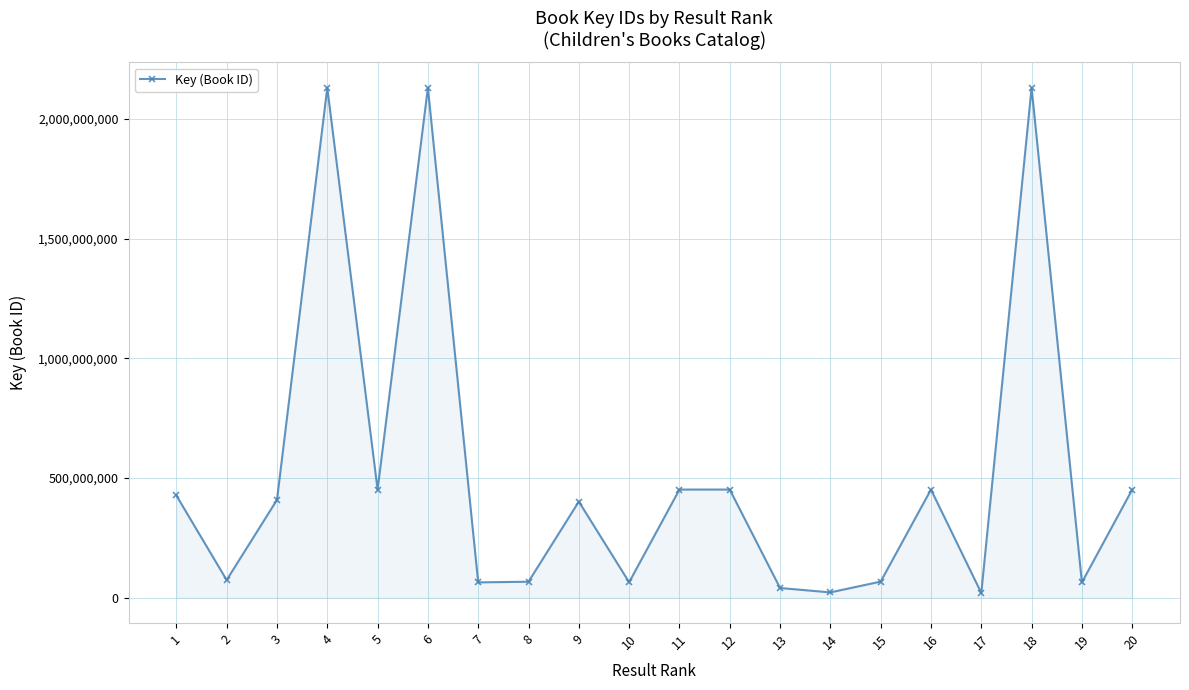

How many points are higher than both their immediate neighbors (excluding endpoints)?

6